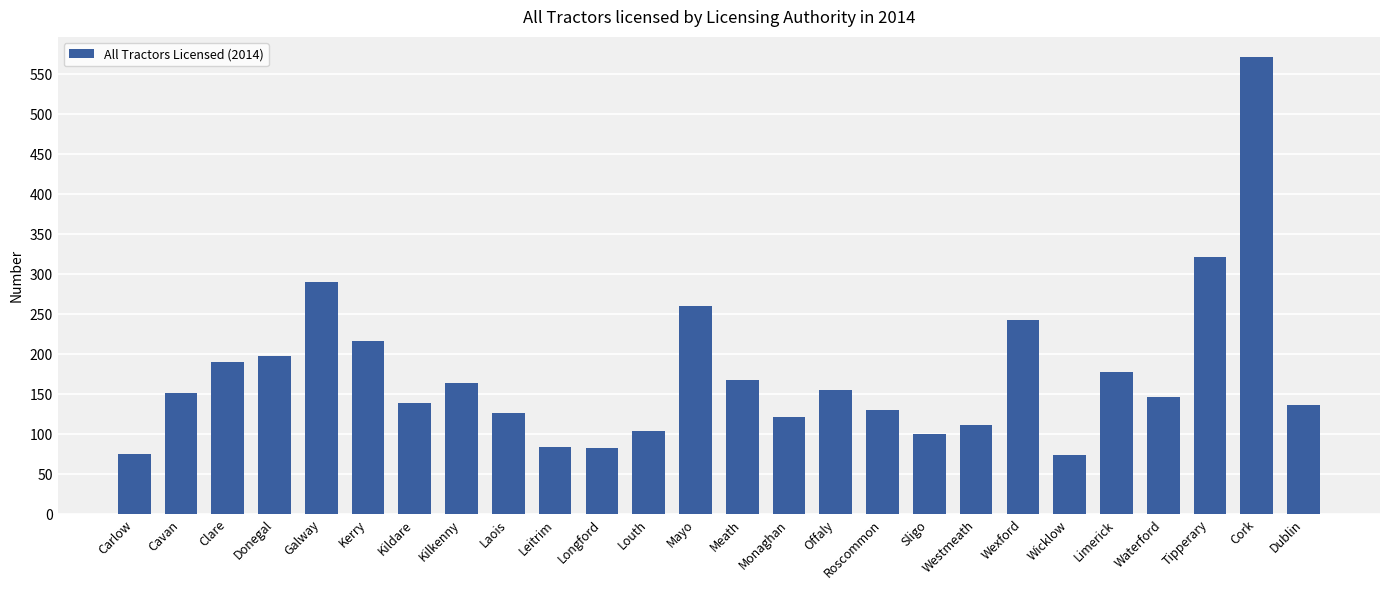

Which has a higher value, Leitrim or Donegal?

Donegal